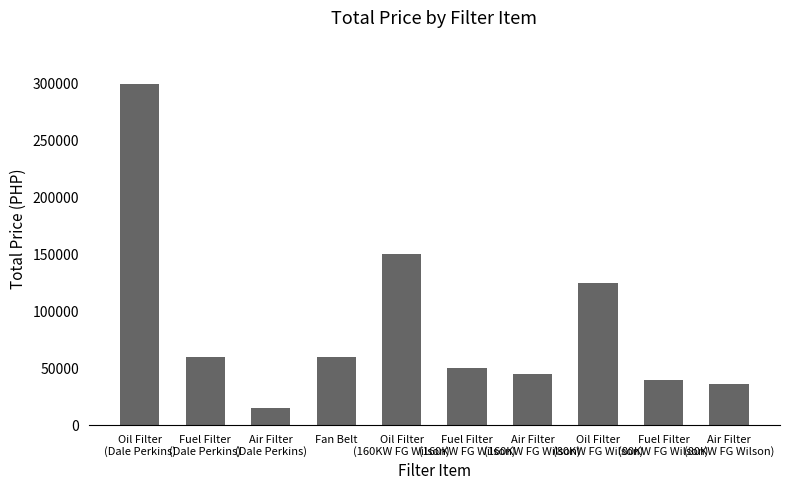

How many distinct data groups are displayed?

1